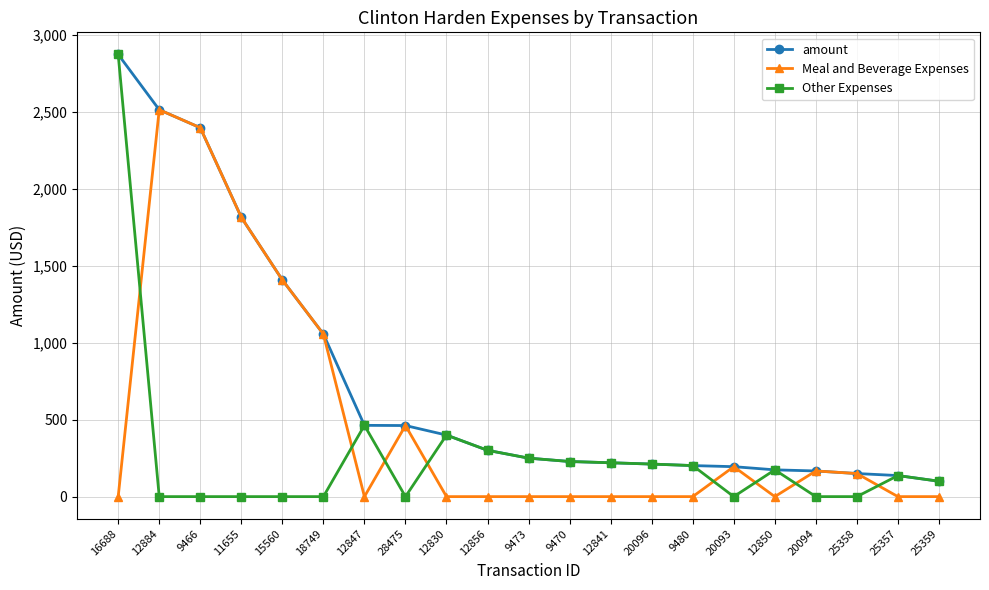

What is the difference between the second highest and minimum values in the amount series?

2413.7